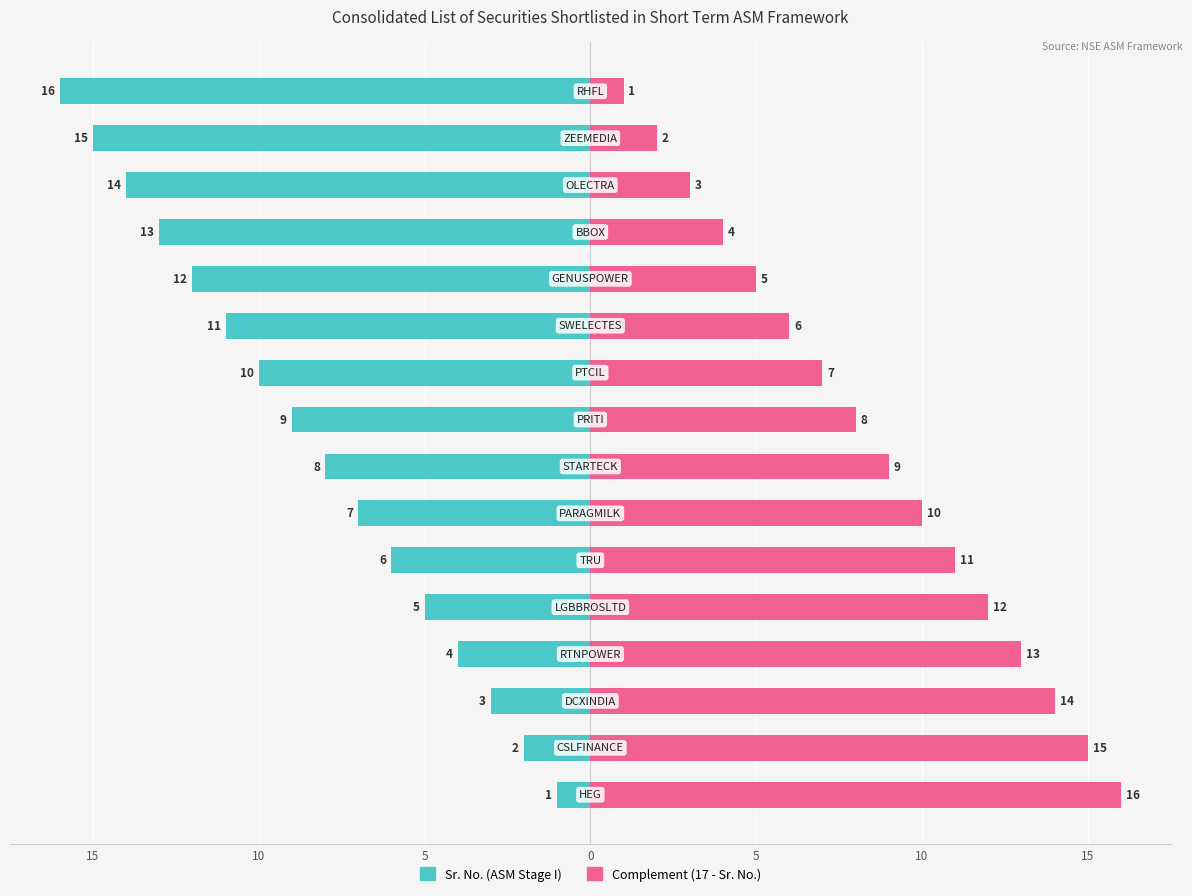

Count the number of data series in this chart.

2